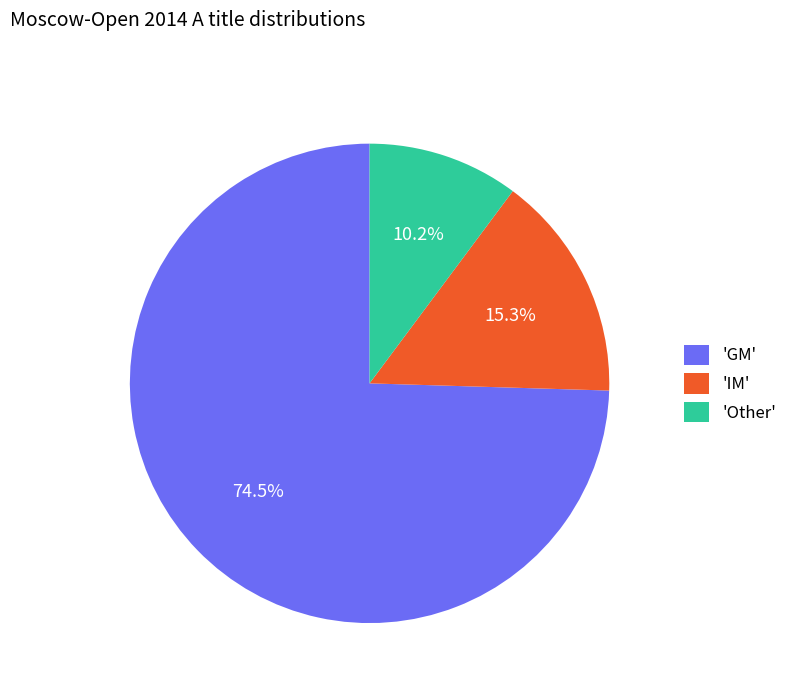

Approximately how many times larger is the value at 'GM' compared to 'Other'?

7.3